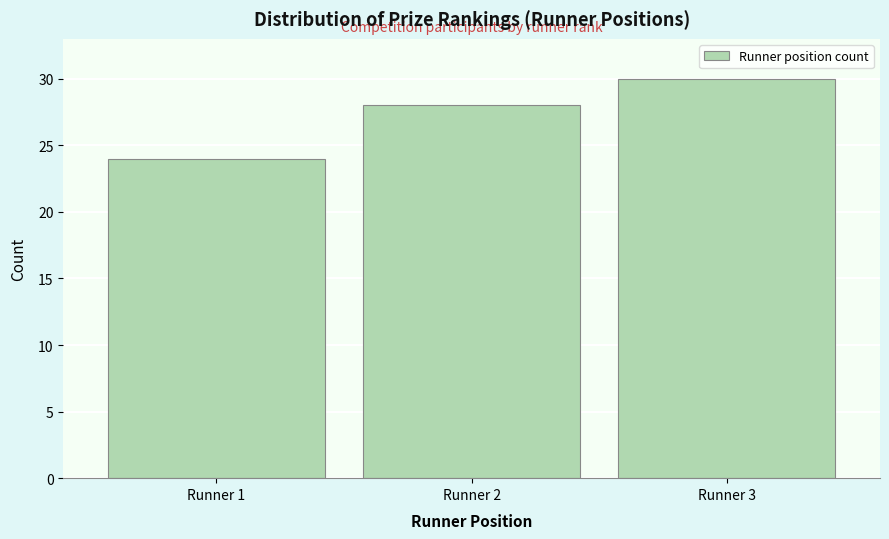

Over which range of the x-axis is the bar tallest?

2.5 to 3.5